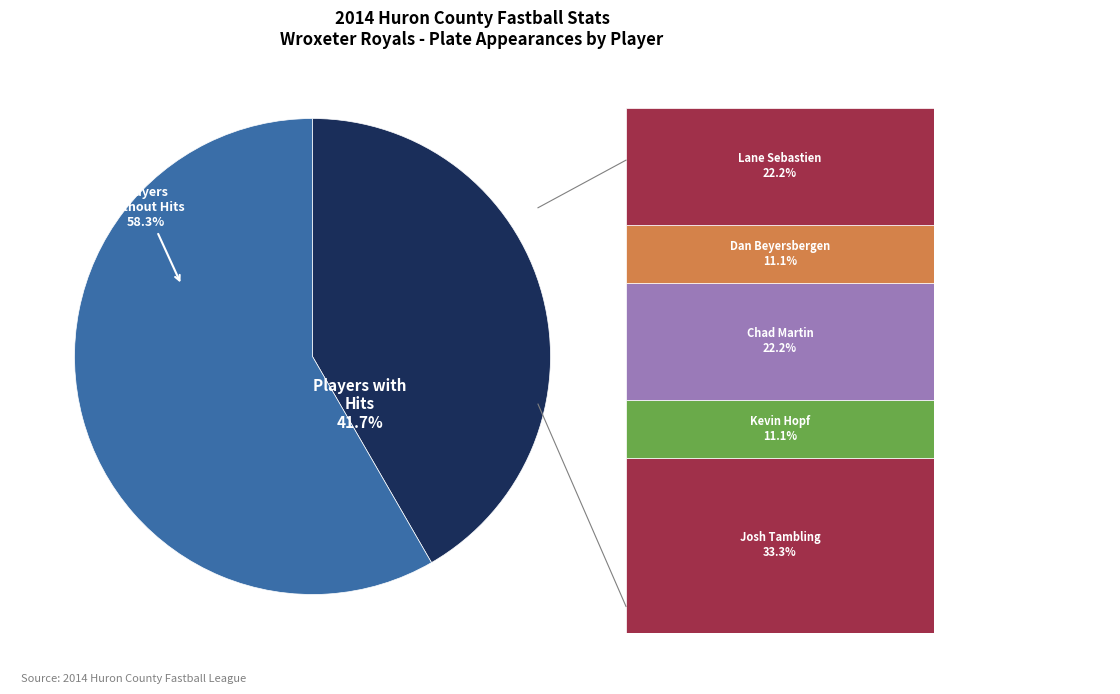

Is there a majority slice in this chart?

Yes